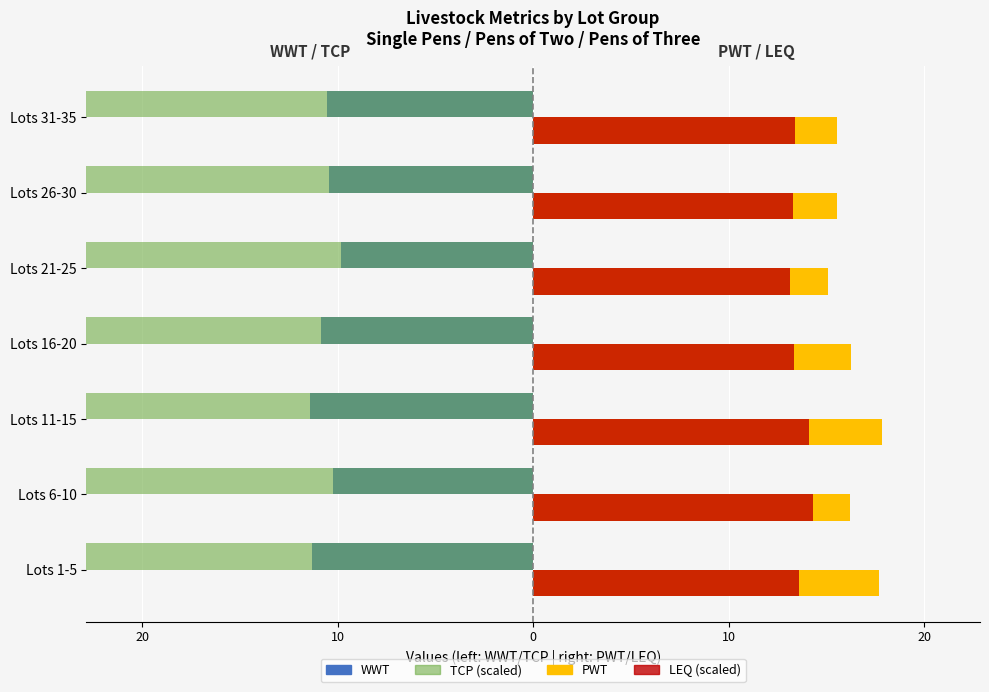

Is it true that TCP (left) equals -168.0 at Lots 6-10?

False